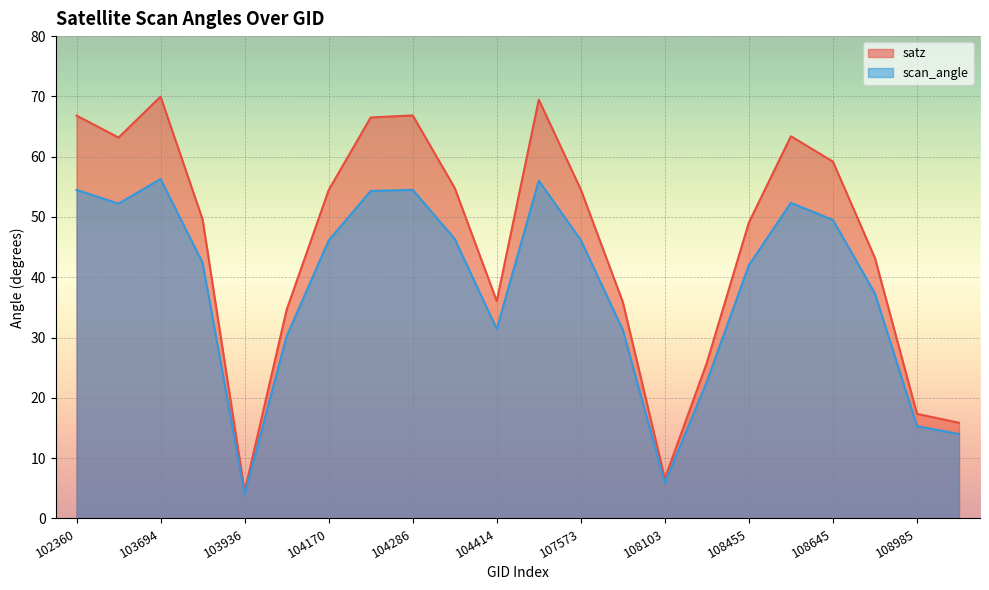

What is the value of the satz point at the 3rd from the left?

70.0